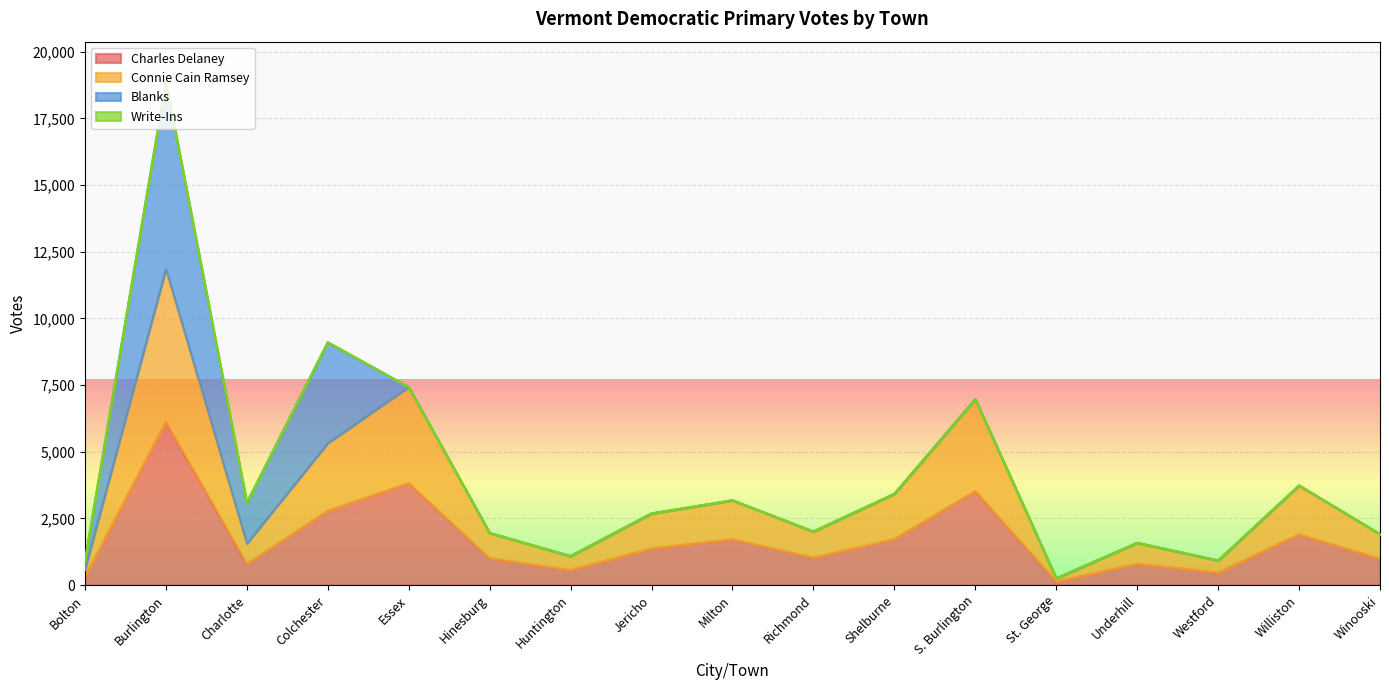

What is the maximum value for Charles Delaney?

6121